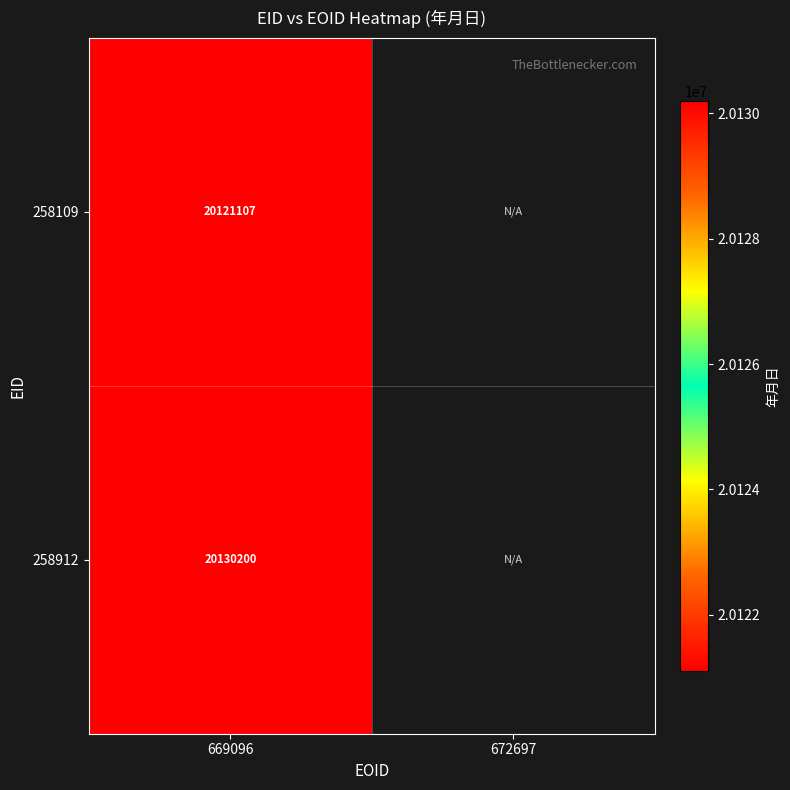

True or false: 258109 has a value of 20121107 at 669096.

True